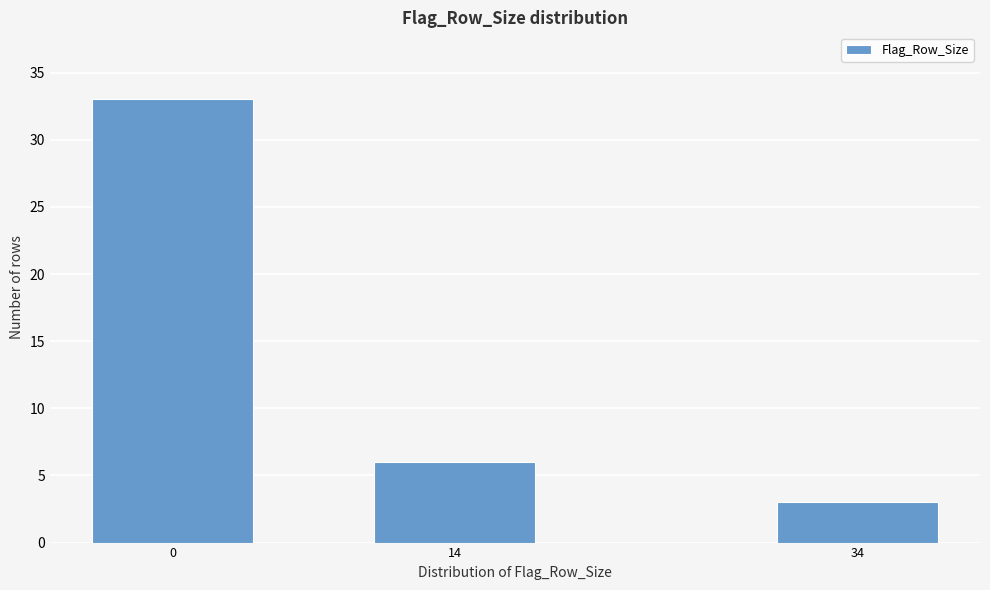

Reading right to left, what are all the values shown in this chart?

34=3	14=6	0=33